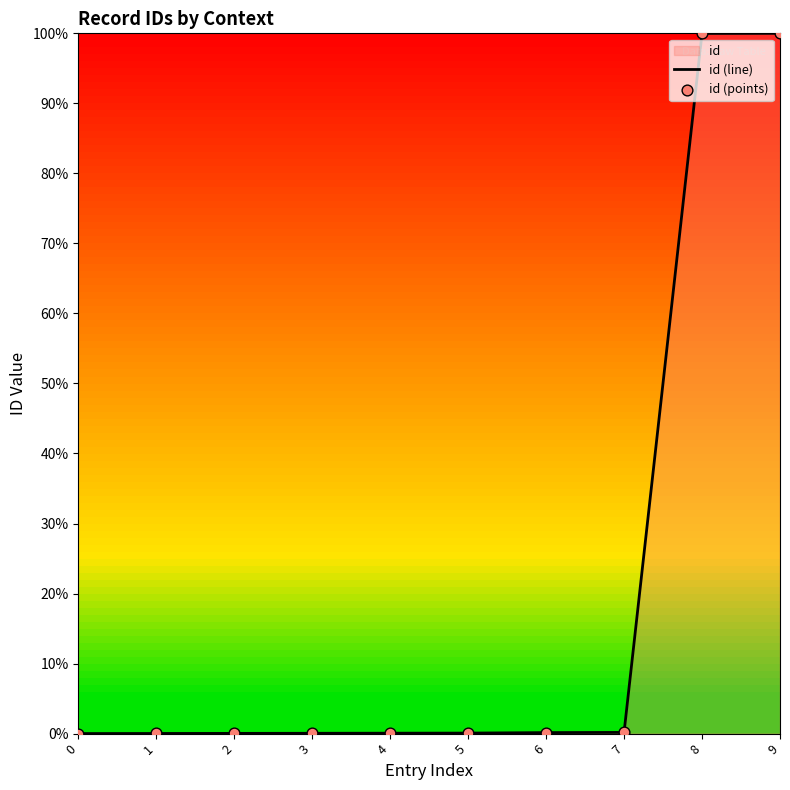

At which category is the sum across all series the highest?

9